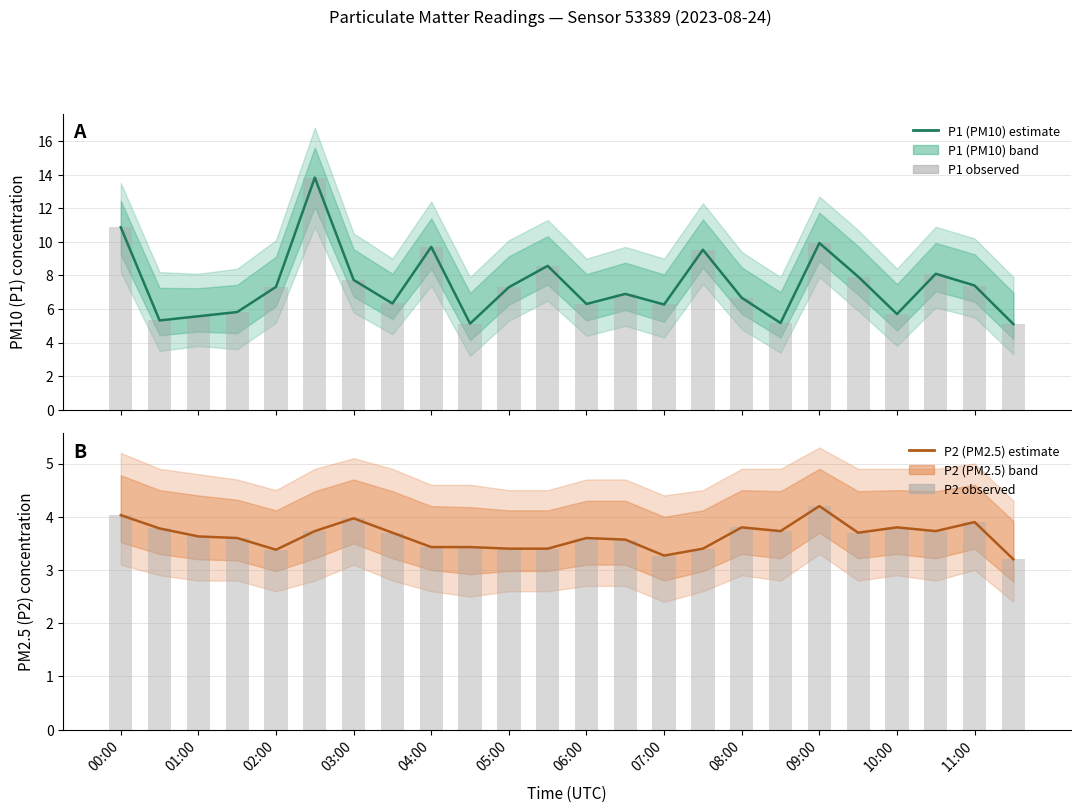

The value of P2 (PM2.5) — estimate at 09:00 is 4.2. True or false?

True